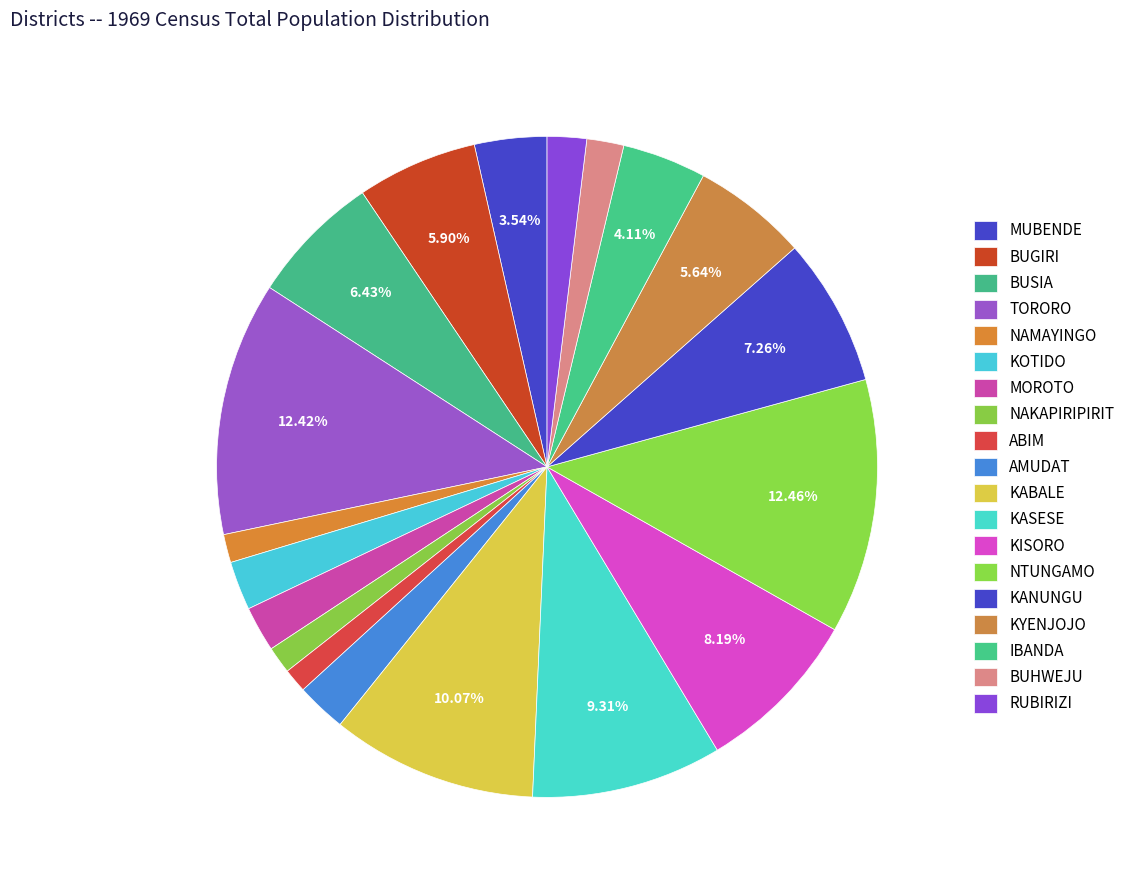

How many slices are in this pie chart?

19